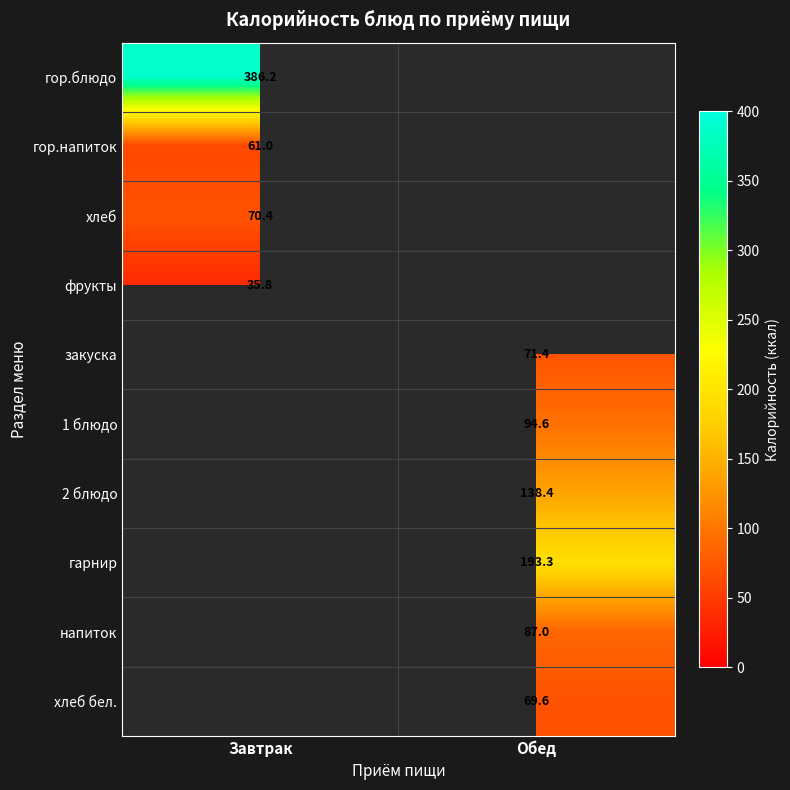

What is the minimum value shown in the chart?

35.8